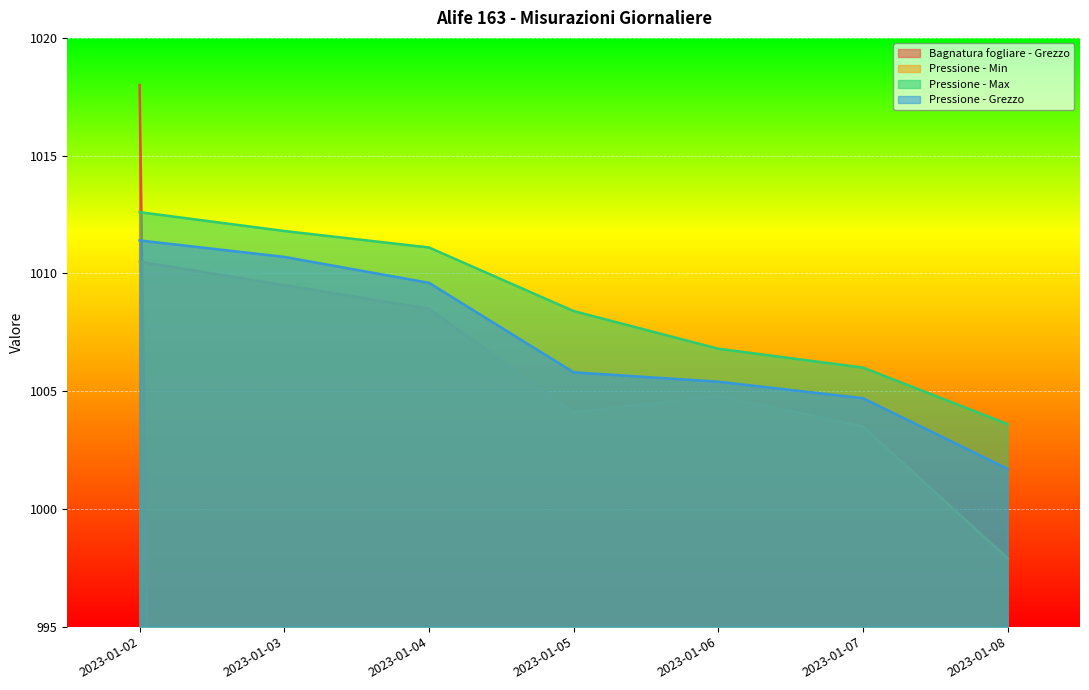

Between 2023-01-03 and 2023-01-04, which is larger?

2023-01-03